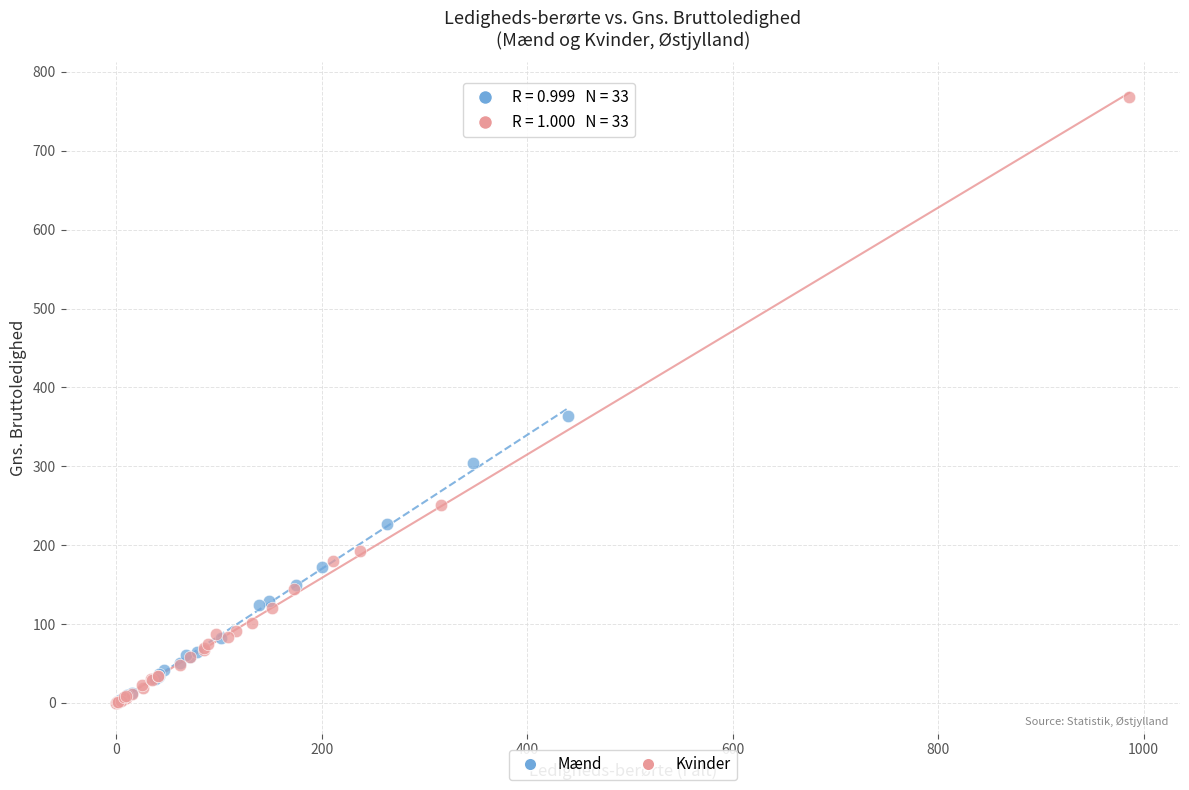

Which series has the widest spread of Y values?

Kvinder